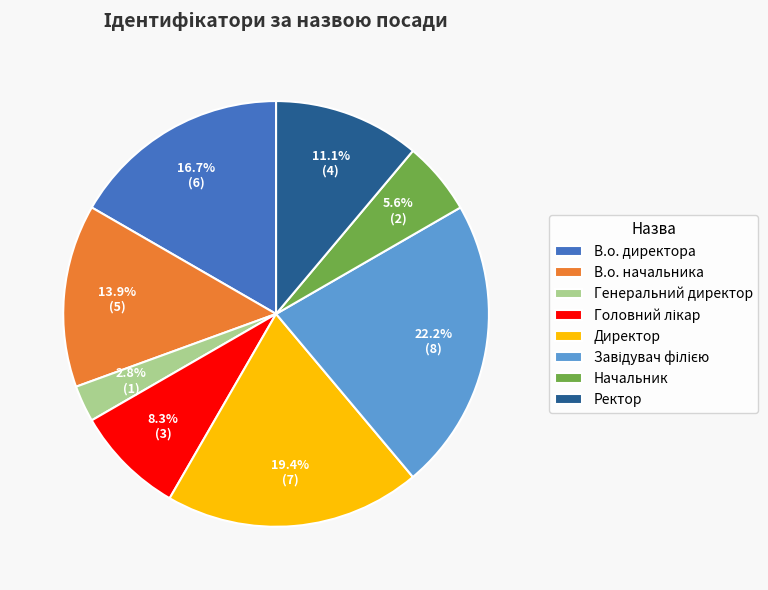

What portion of the pie excludes Начальник?

94.4%